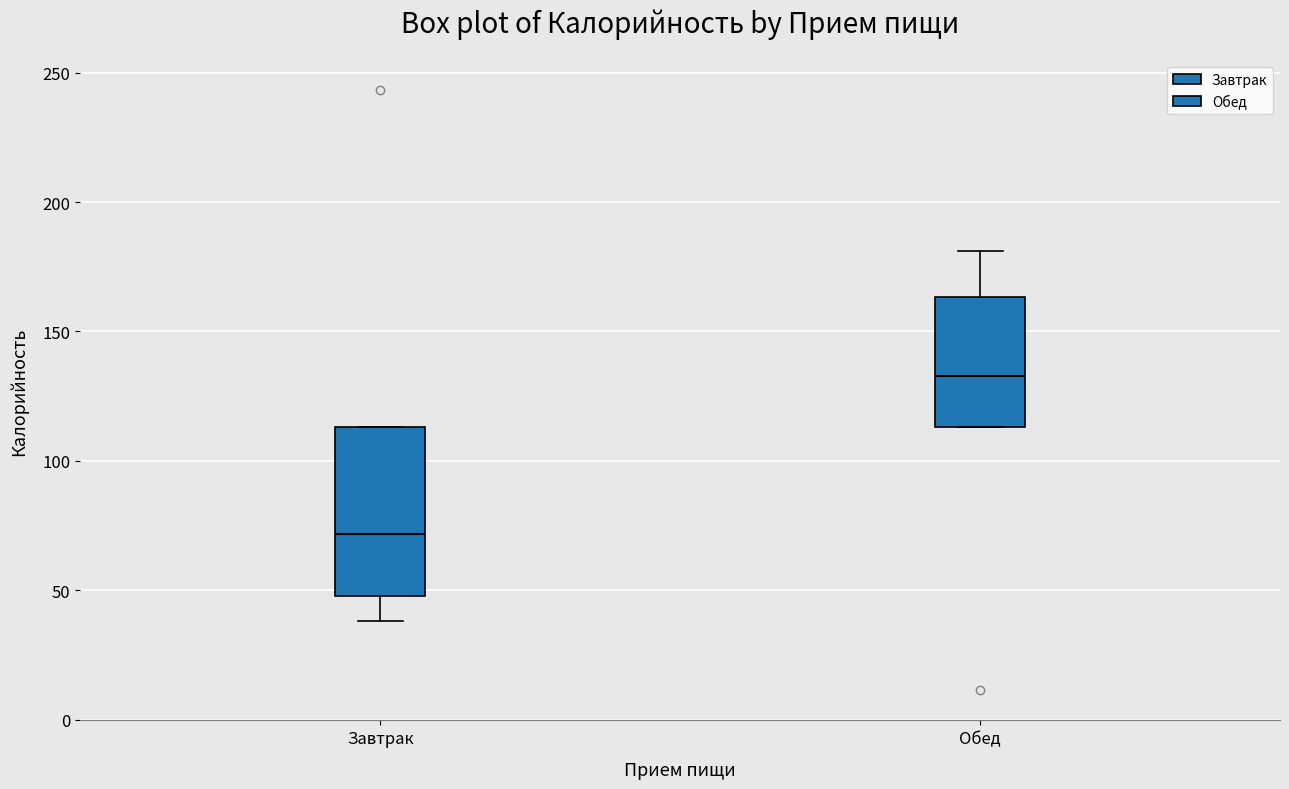

Where is the upper edge of the box for Завтрак on the y-axis? The values are not printed on the chart, so give them approximately, as read against the axis.

115